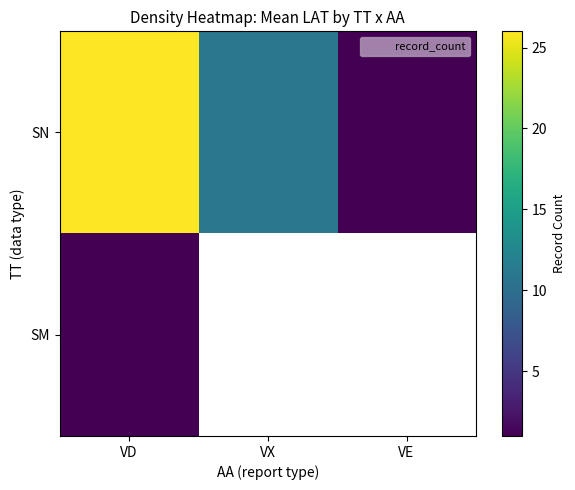

How many data points does each series have?

3